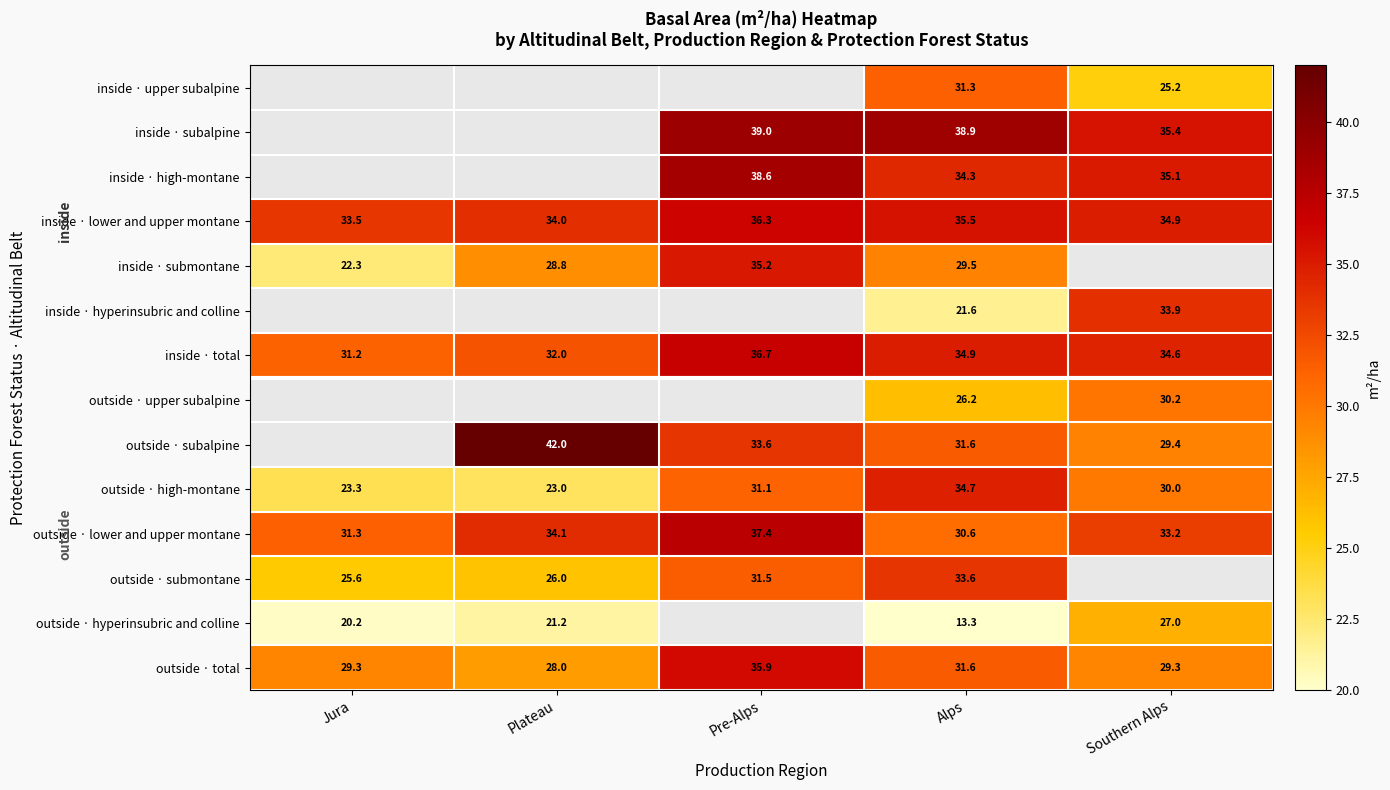

Is the value of outside · subalpine at Alps greater than the value of inside · subalpine at Alps?

No